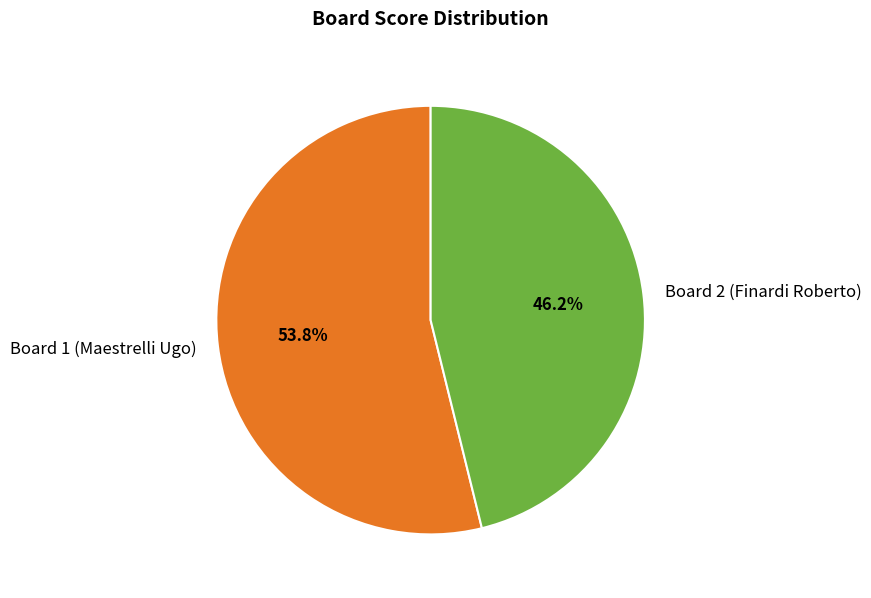

To the nearest percent, what portion does Board 2 (Finardi Roberto) represent?

46%